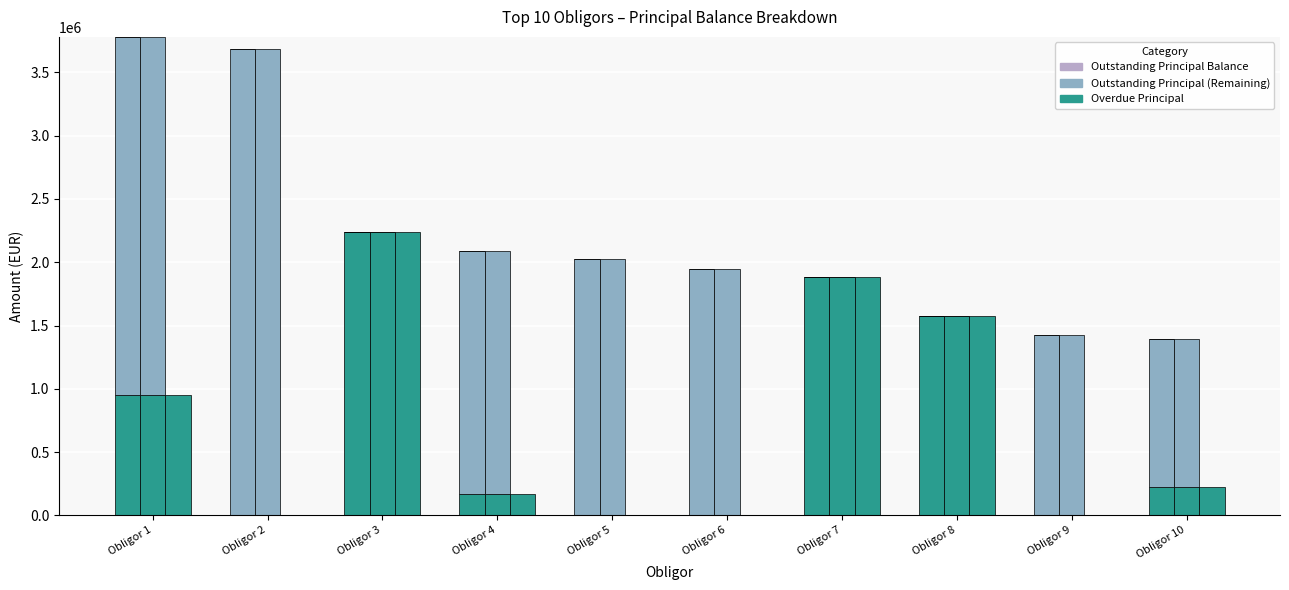

Which has a higher value, Obligor 6 or Obligor 5?

Obligor 6